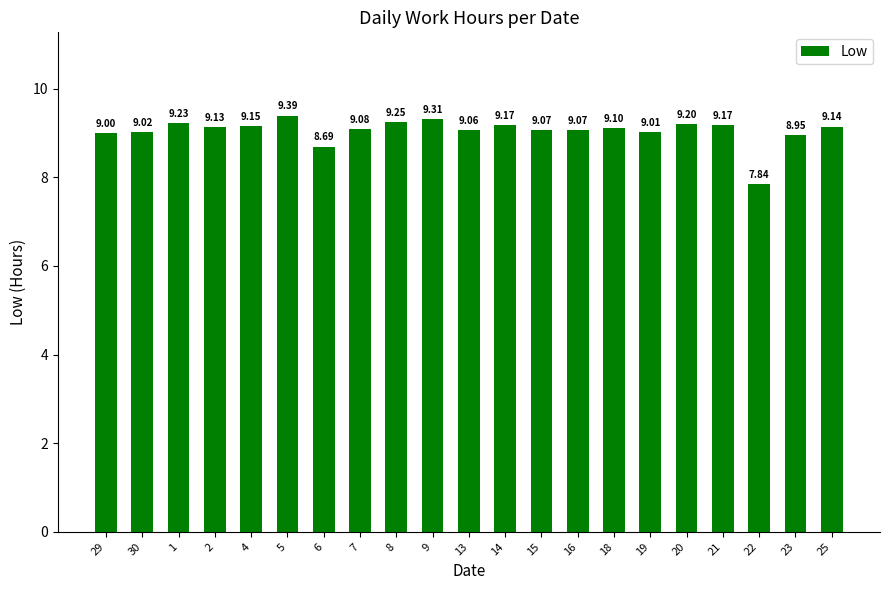

What is the difference between the second highest and minimum values?

1.5